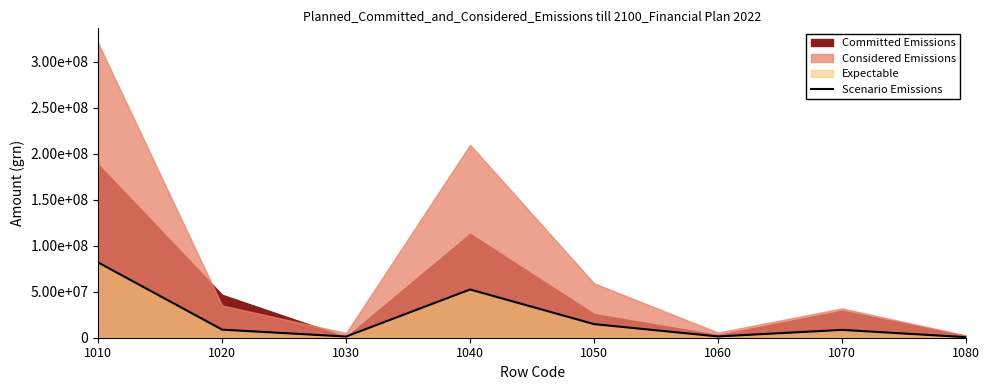

How many points are higher than both their immediate neighbors (excluding endpoints)?

2